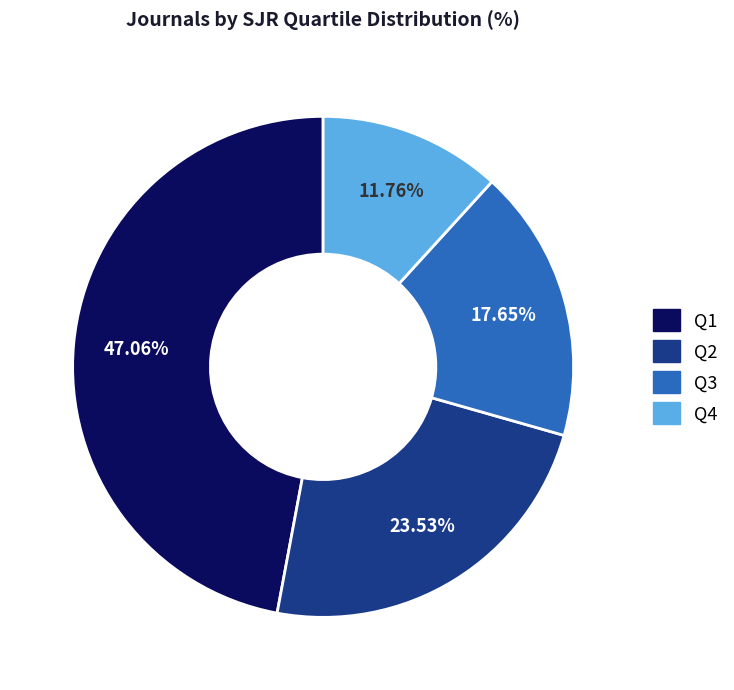

What percentage do Q4 and Q2 together represent?

35.3%